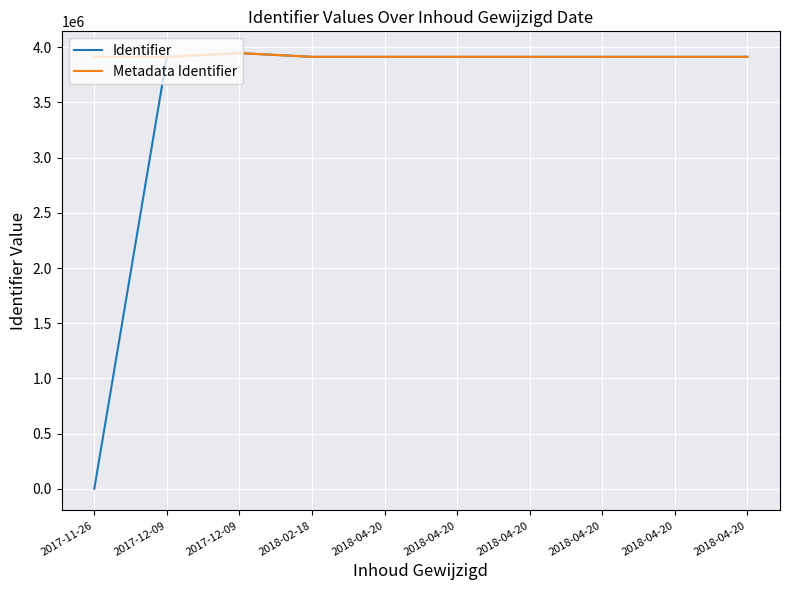

What are all the series names shown in the legend?

Identifier, Metadata Identifier